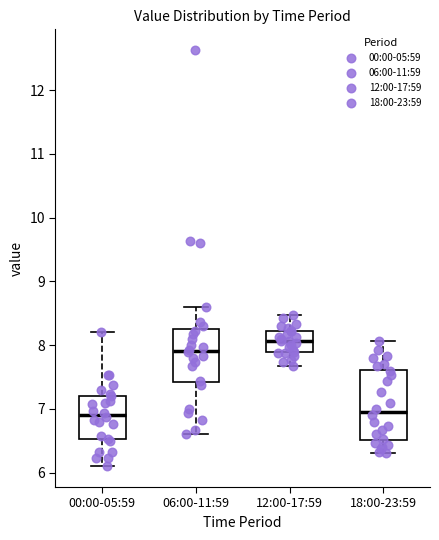

Where is the upper edge of the box for 12:00-17:59 on the y-axis? The values are not printed on the chart, so give them approximately, as read against the axis.

8.2